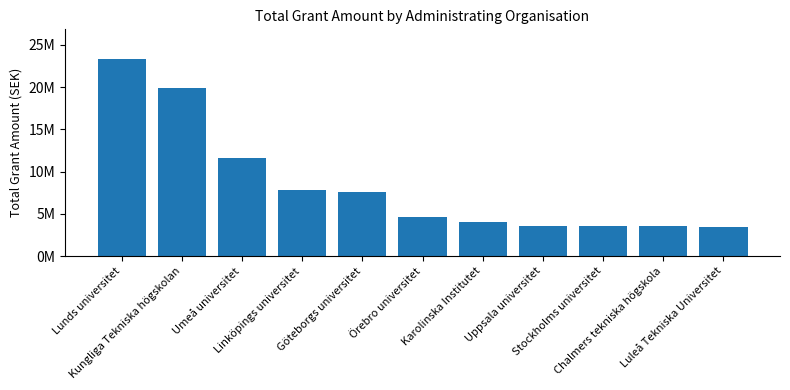

At which label does the data first exceed 4600000?

Lunds universitet